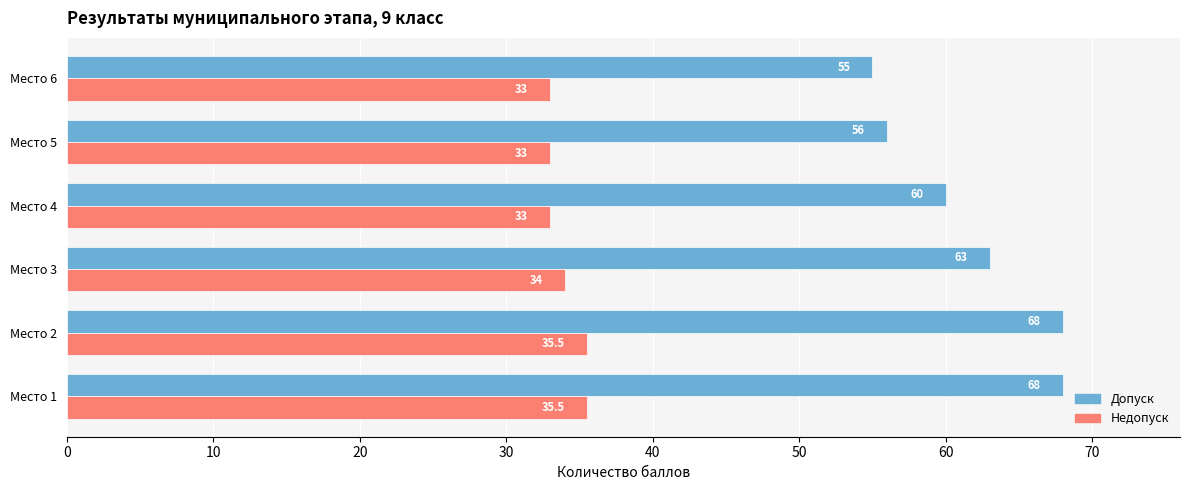

How many Недопуск values are between 33 and 35?

4